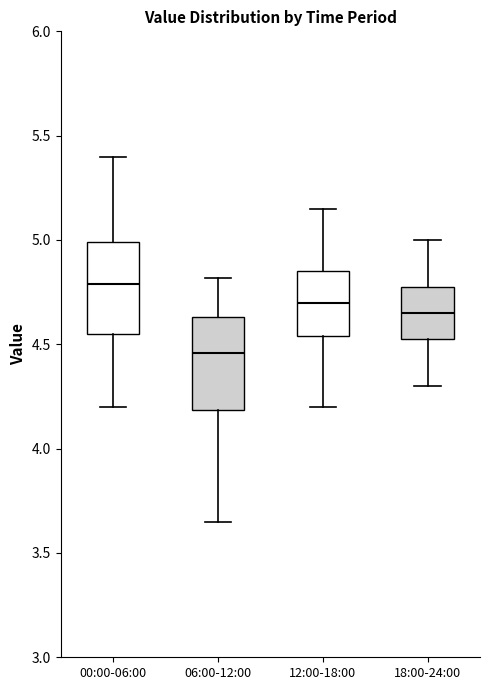

Reading left to right, transcribe this box plot: for each box, give where its median line is, the range the box spans, and where its two whiskers end, as read against the y-axis. The values are not printed on the chart, so give them approximately, as read against the axis.

00:00-06:00: median 4.80, box 4.55 to 5.00, whiskers 4.20 to 5.40
06:00-12:00: median 4.45, box 4.20 to 4.65, whiskers 3.65 to 4.80
12:00-18:00: median 4.70, box 4.55 to 4.85, whiskers 4.20 to 5.15
18:00-24:00: median 4.65, box 4.55 to 4.80, whiskers 4.30 to 5.00